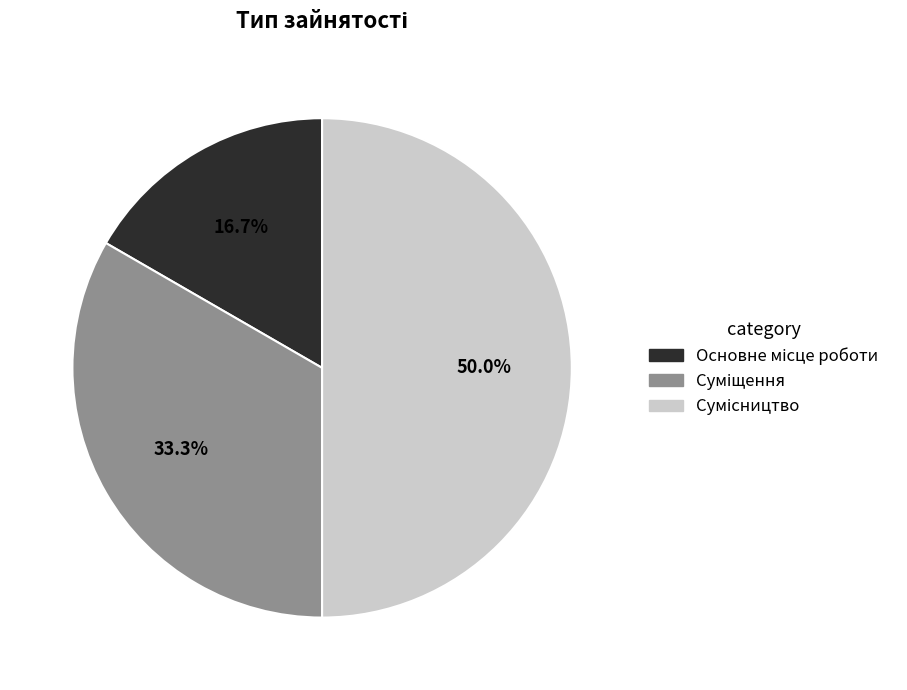

Do Суміщення and Сумісництво together represent more than half of the pie?

Yes